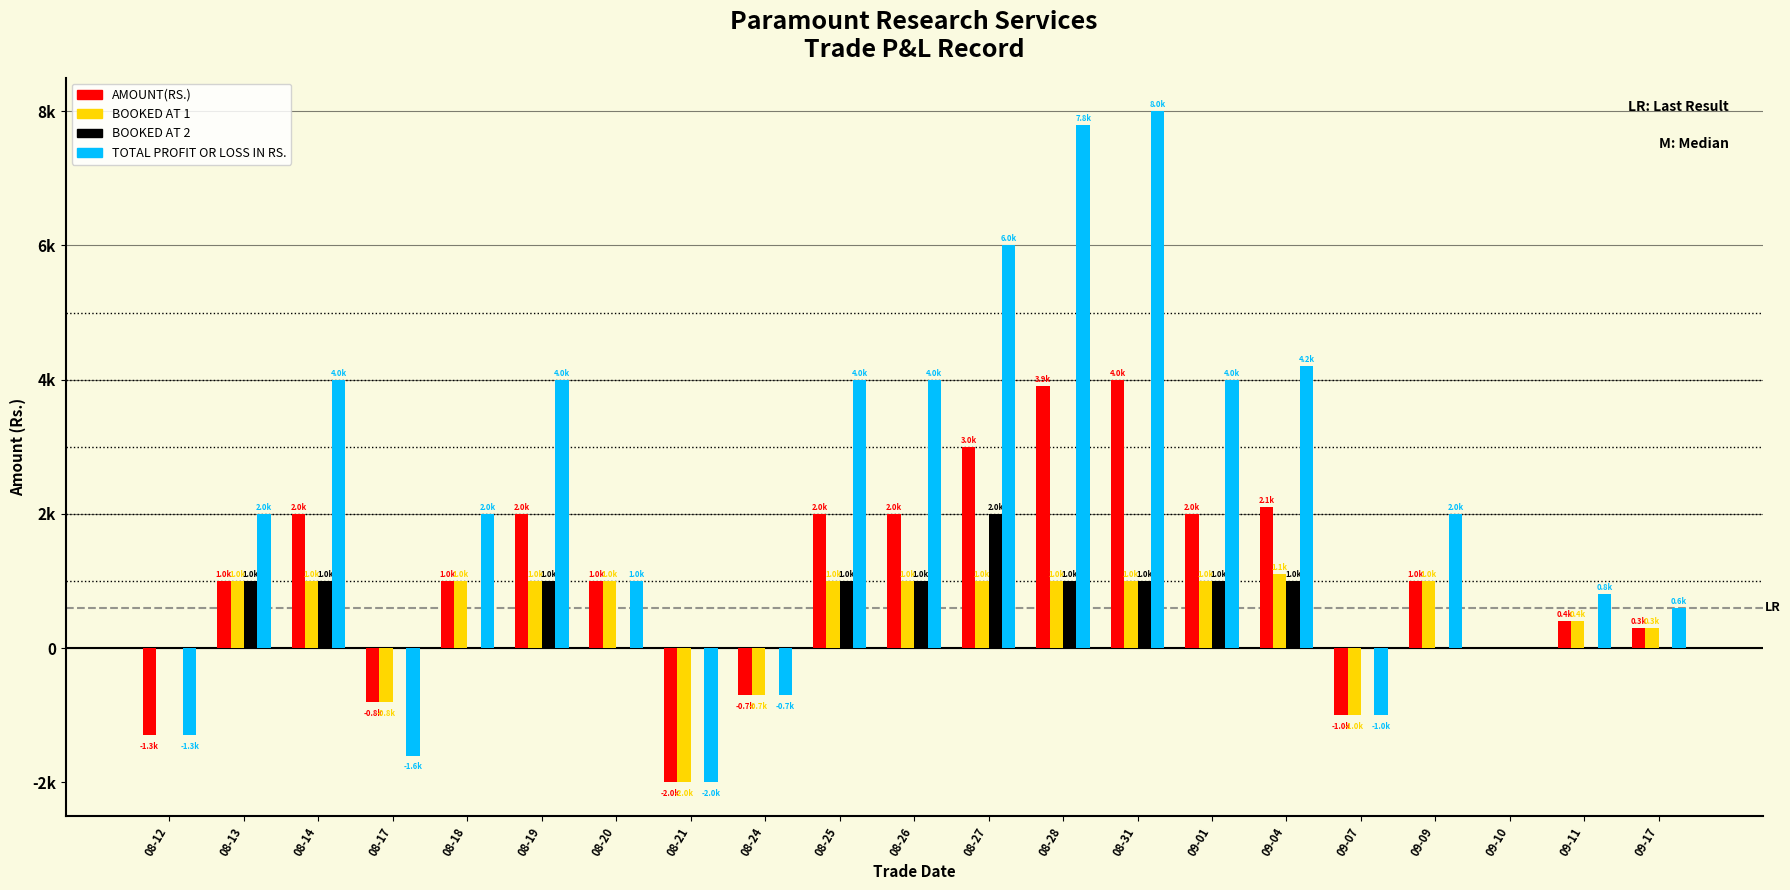

At which category does the chart reach its peak across all series?

08-31